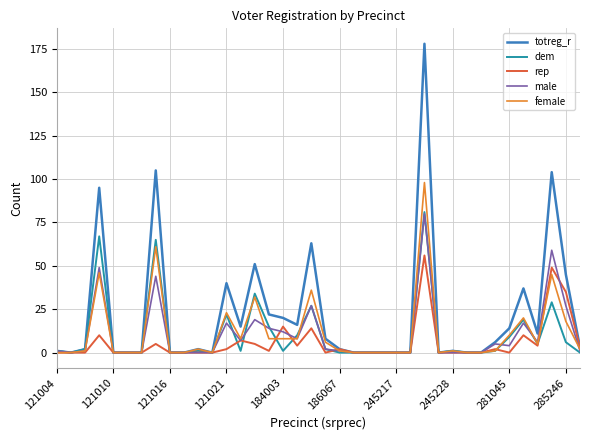

Which series has the widest spread of values?

totreg_r